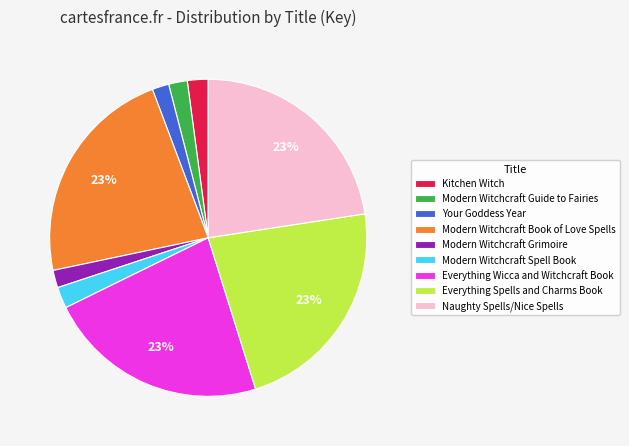

What percentage is the Everything Spells and Charms Book slice, to the nearest percent?

23%